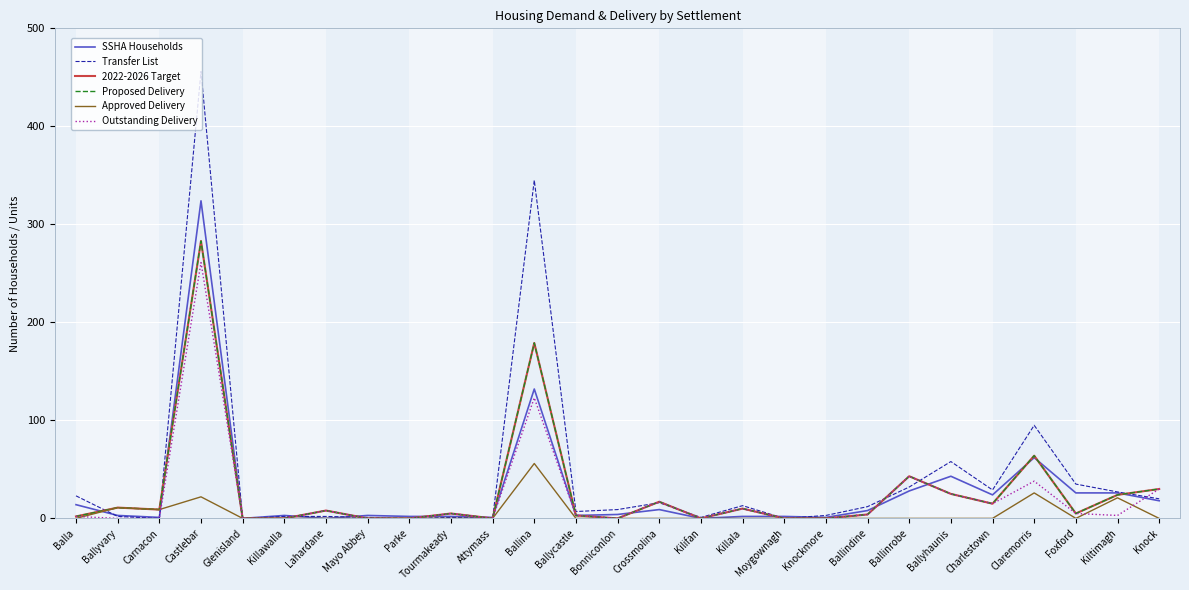

Between Ballindine and Tourmakeady, which is larger?

Ballindine